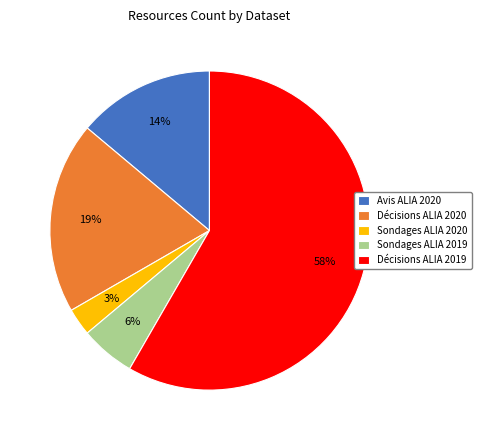

Between Avis ALIA 2020 and Sondages ALIA 2020, which is larger?

Avis ALIA 2020